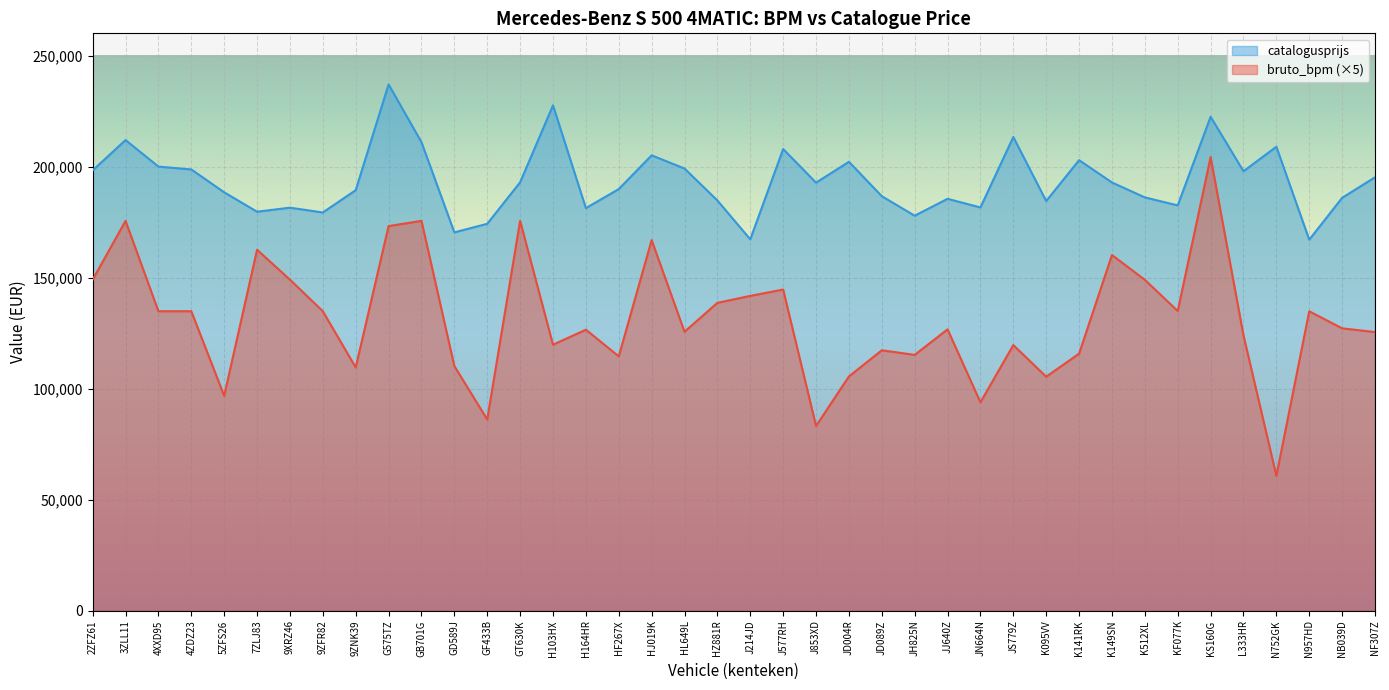

At which category is the sum across all series the highest?

KS160G